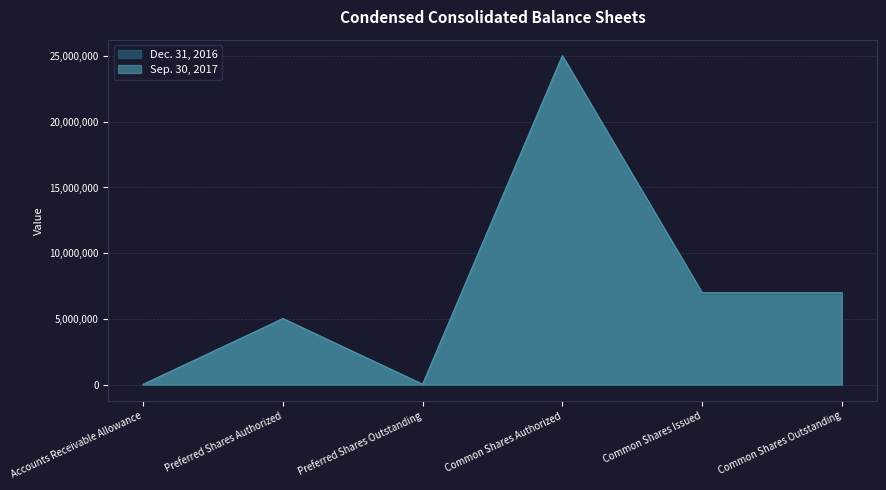

What is the value of the Dec. 31, 2016 point at the 1st from the left?

547